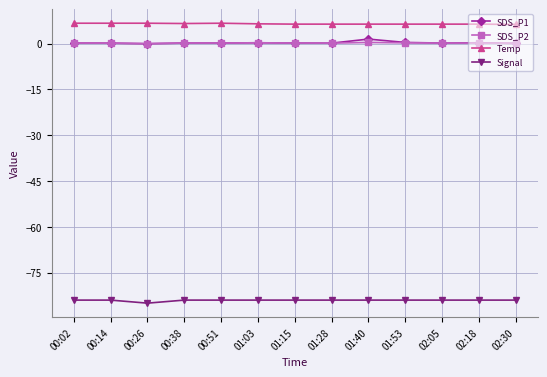

True or false: Temp and SDS_P2 cross at least once.

False